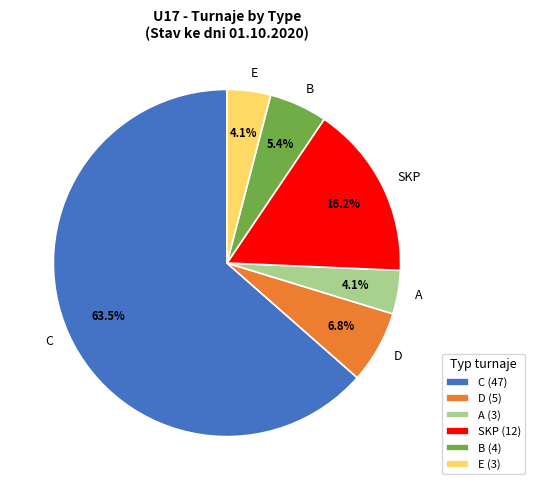

The B slice represents 17% of the pie. True or false?

False